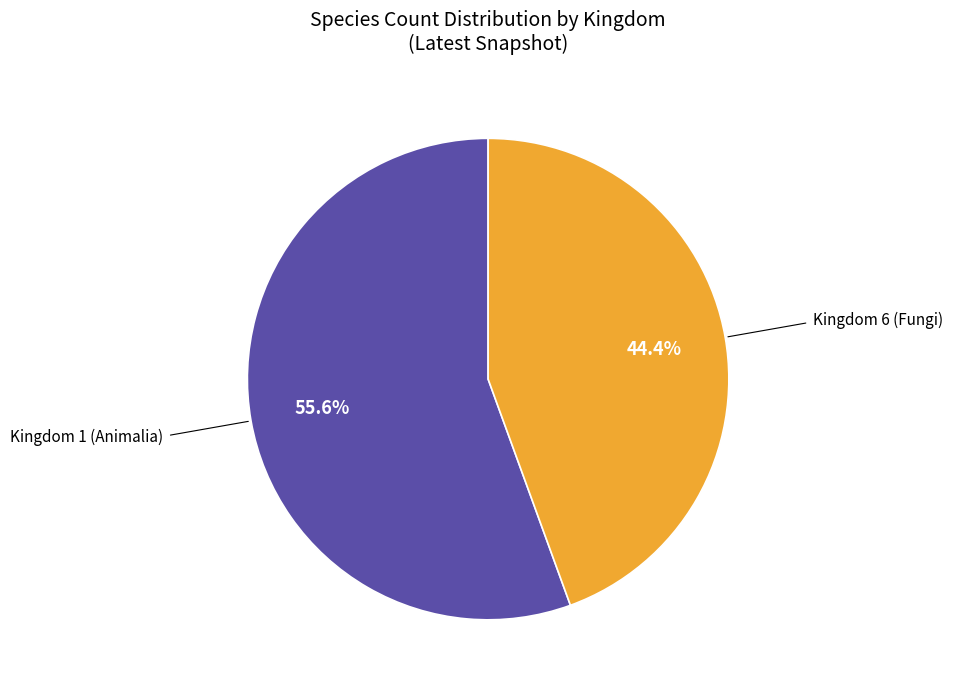

How many segments does this pie chart have?

2